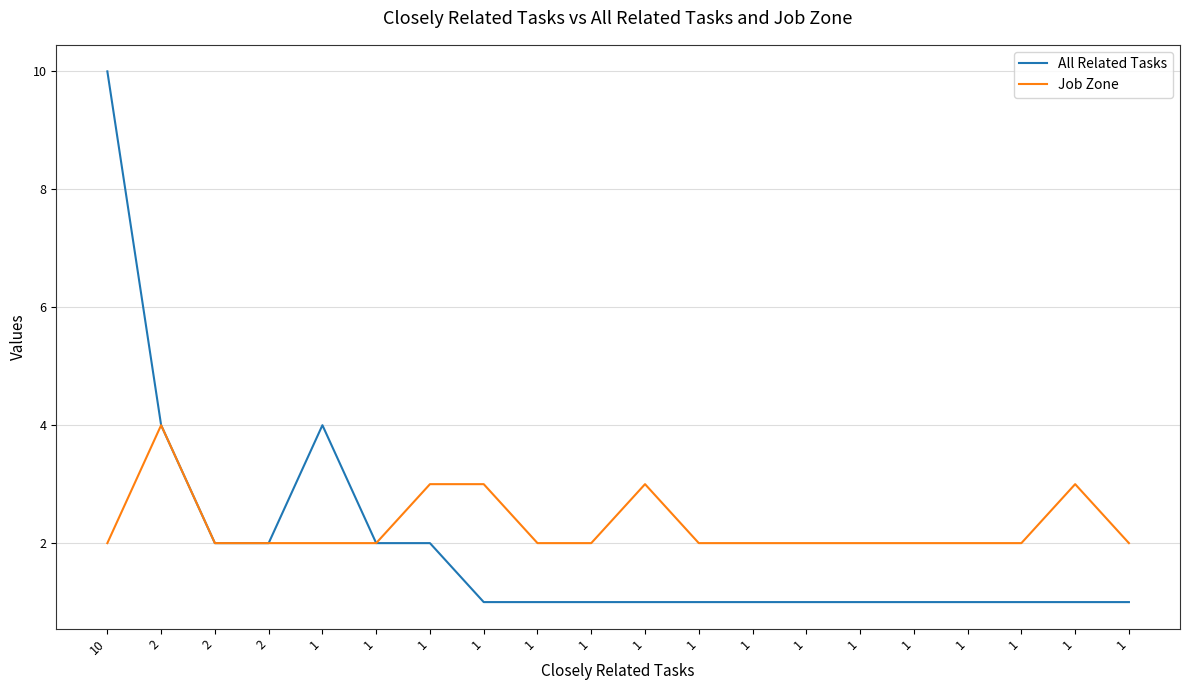

Does the chart display data point markers on the line(s)?

No